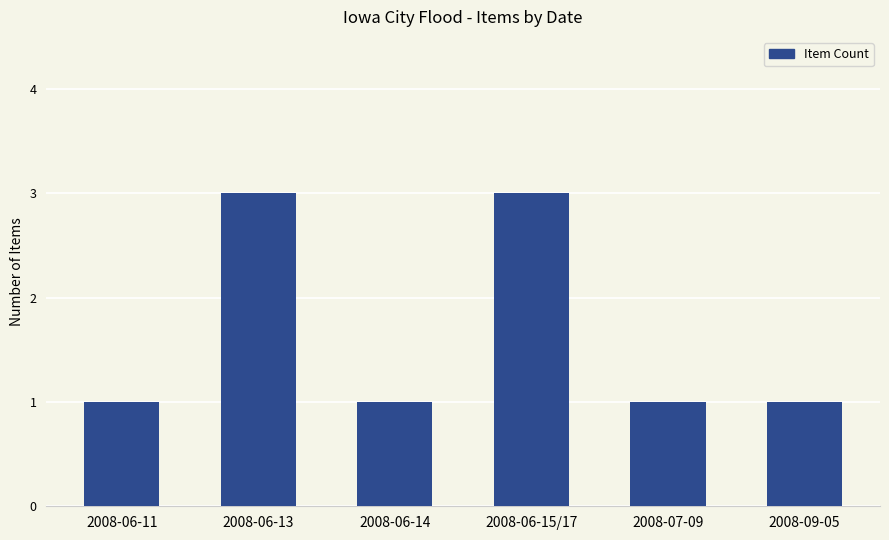

What is the greatest value displayed?

3